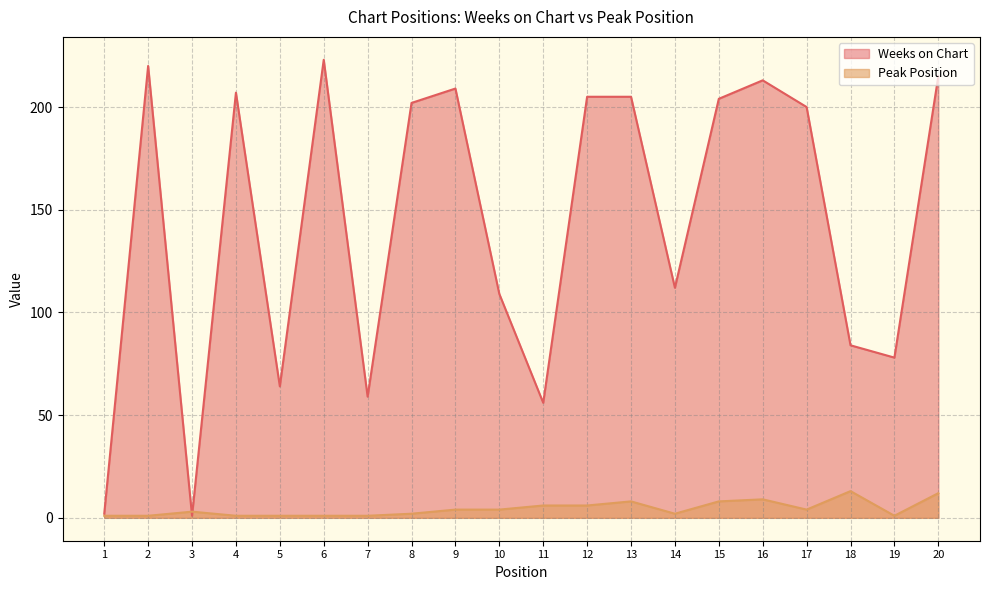

In Weeks on Chart, how many points are lower than both neighbors (excluding endpoints)?

6